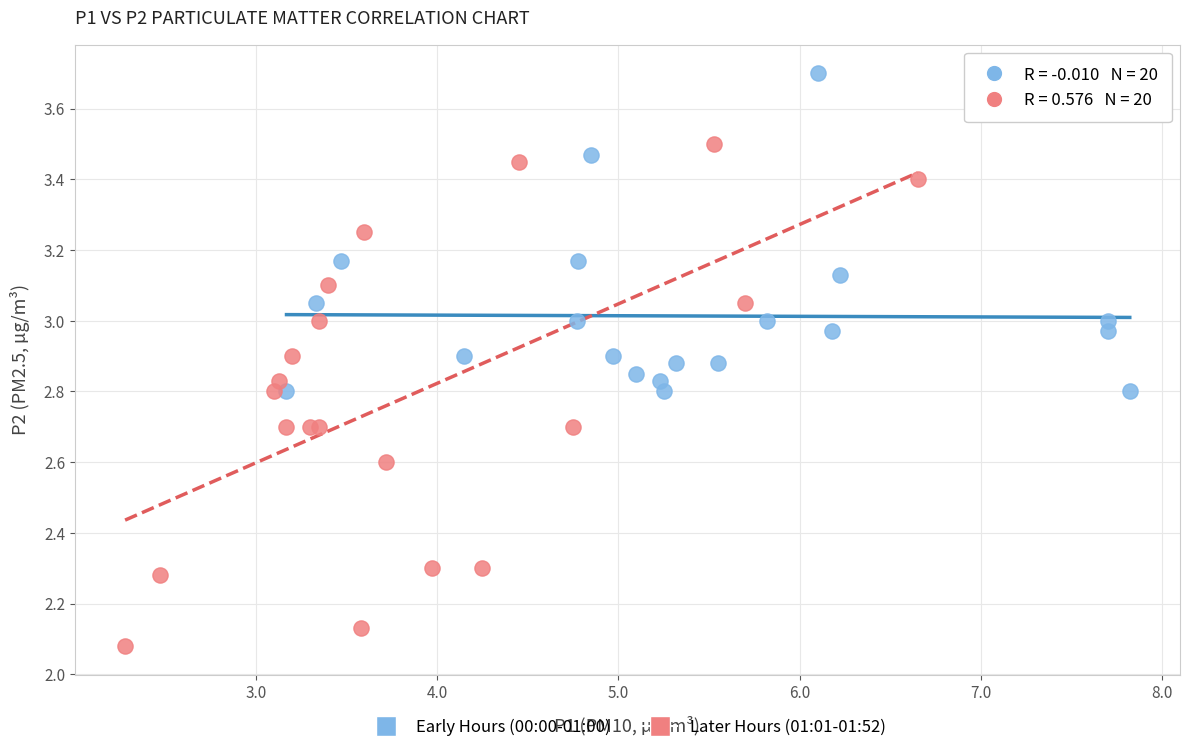

Which series has the largest Y range (max minus min)?

Later Hours (01:01-01:52)